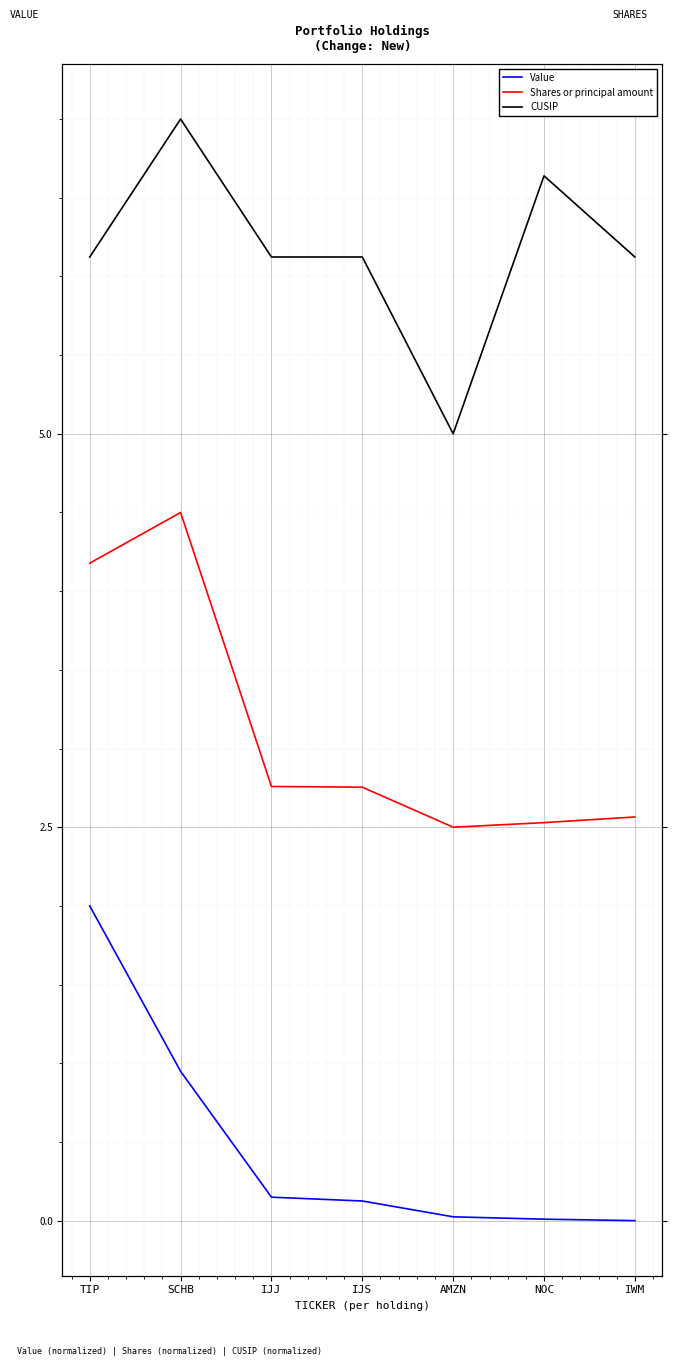

What are all the series names shown in the legend?

Value, Shares or principal amount, CUSIP